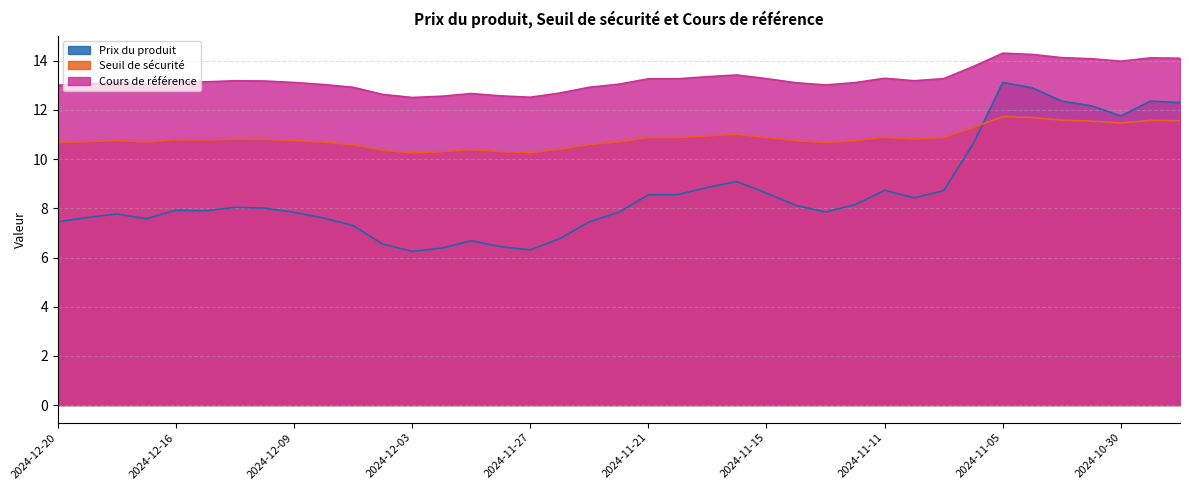

Rank the categories by Seuil de sécurité value from lowest to highest.

2024-12-03, 2024-11-27, 2024-12-02, 2024-11-28, 2024-12-04, 2024-11-29, 2024-11-26, 2024-12-05, 2024-11-25, 2024-12-20, 2024-11-13, 2024-12-06, 2024-12-17, 2024-11-22, 2024-12-19, 2024-11-14, 2024-12-18, 2024-11-12, 2024-12-09, 2024-12-12, 2024-12-16, 2024-12-10, 2024-12-11, 2024-11-08, 2024-11-21, 2024-11-20, 2024-11-15, 2024-11-07, 2024-11-11, 2024-11-19, 2024-11-18, 2024-11-06, 2024-10-30, 2024-10-31, 2024-10-28, 2024-10-29, 2024-11-01, 2024-11-04, 2024-11-05